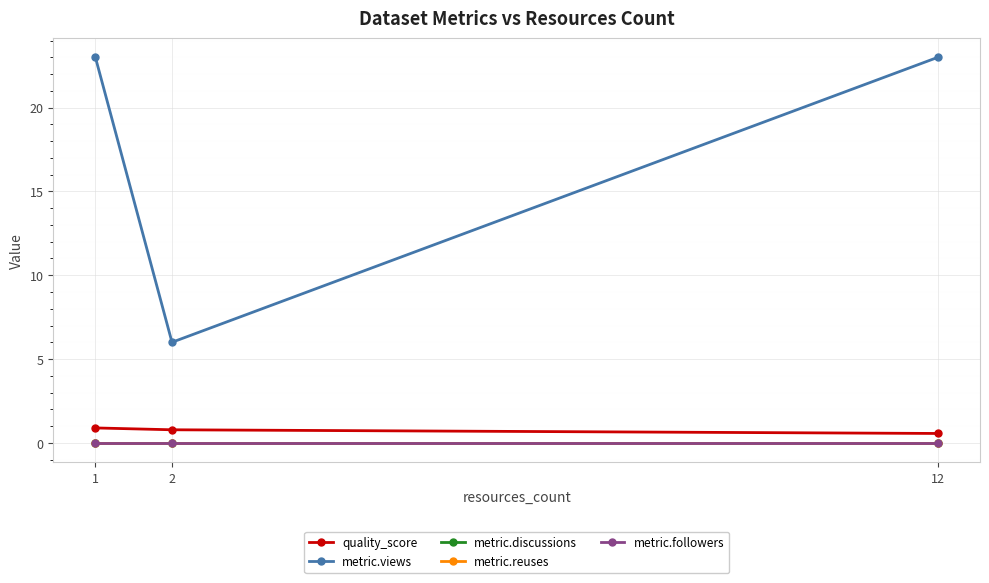

Does the chart have visible grid lines?

Yes